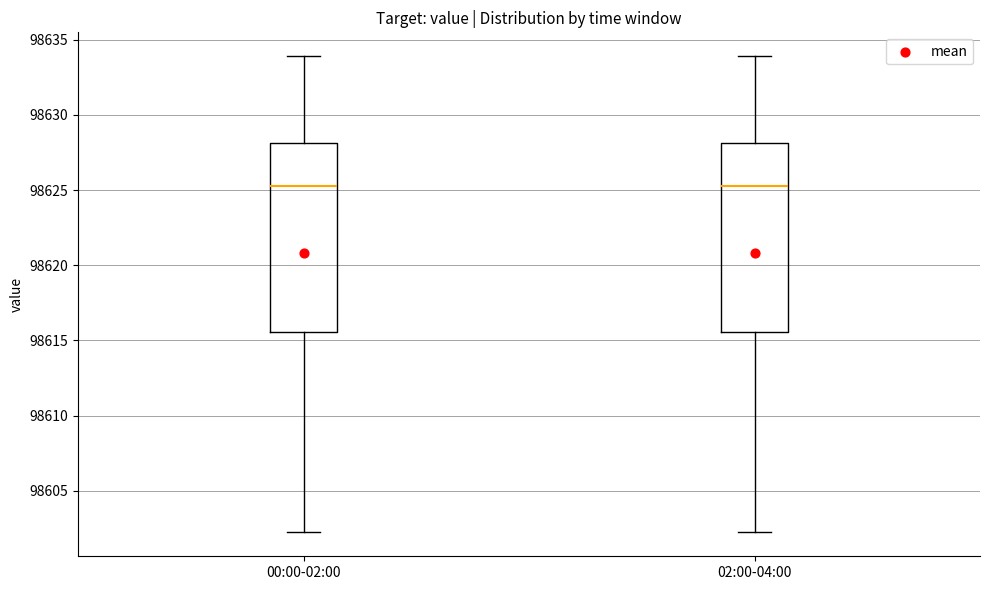

Reading left to right, transcribe this box plot: for each box, give where its median line is, the range the box spans, and where its two whiskers end, as read against the y-axis. The values are not printed on the chart, so give them approximately, as read against the axis.

00:00-02:00: median 98625.5, box 98615.5 to 98628.0, whiskers 98602.0 to 98634.0
02:00-04:00: median 98625.5, box 98615.5 to 98628.0, whiskers 98602.0 to 98634.0